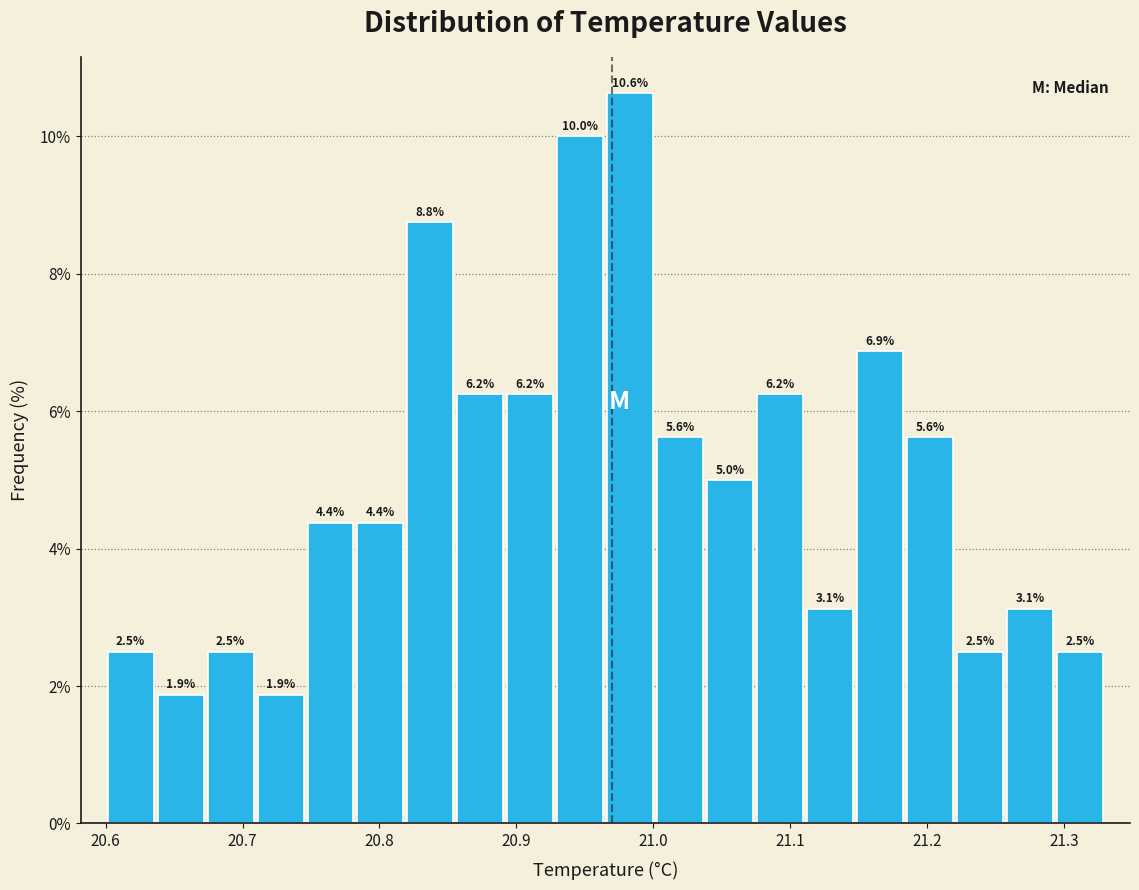

Read against the x-axis, roughly where is the centre of the tallest bar?

20.98